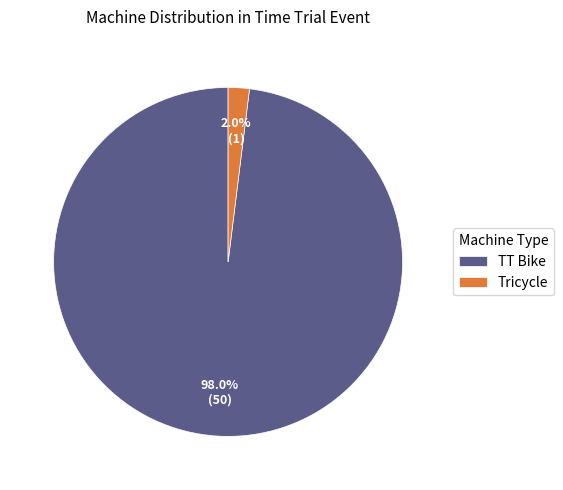

Which category has the smallest portion of the pie?

Tricycle